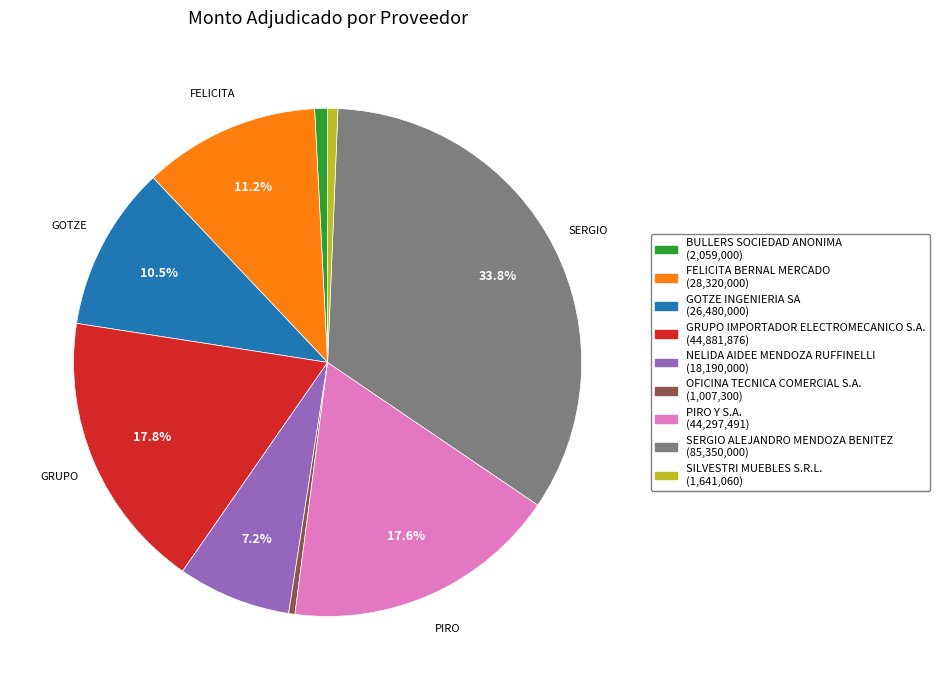

To the nearest percent, what portion does BULLERS SOCIEDAD ANONIMA represent?

1%